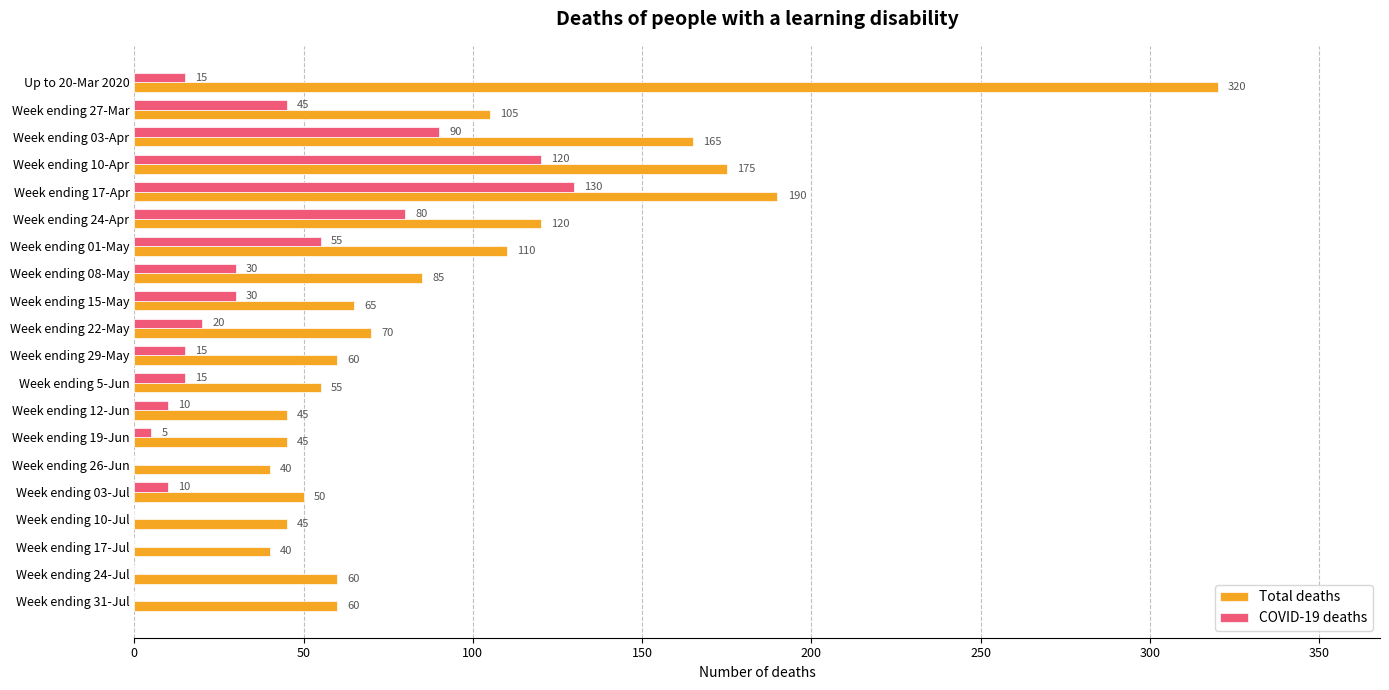

What is the average value of the COVID-19 deaths series?

34